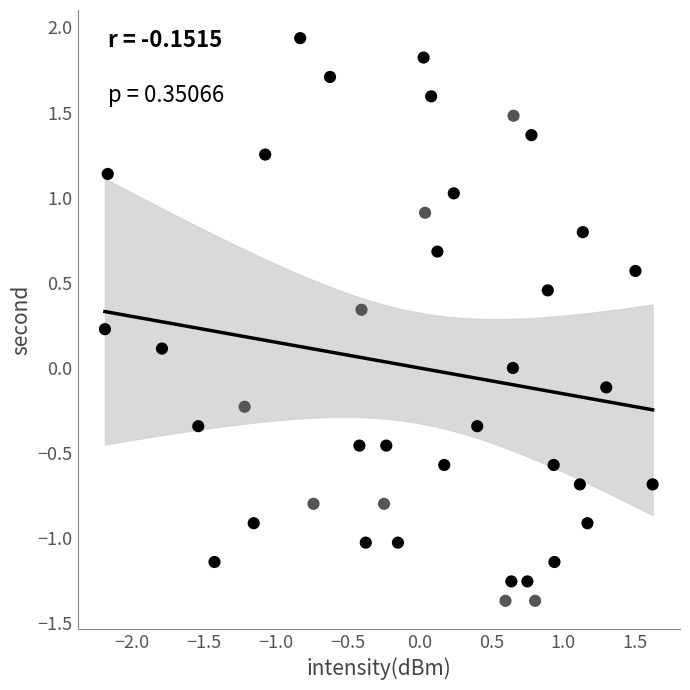

What is the range of Y values (max minus min)?

3.3